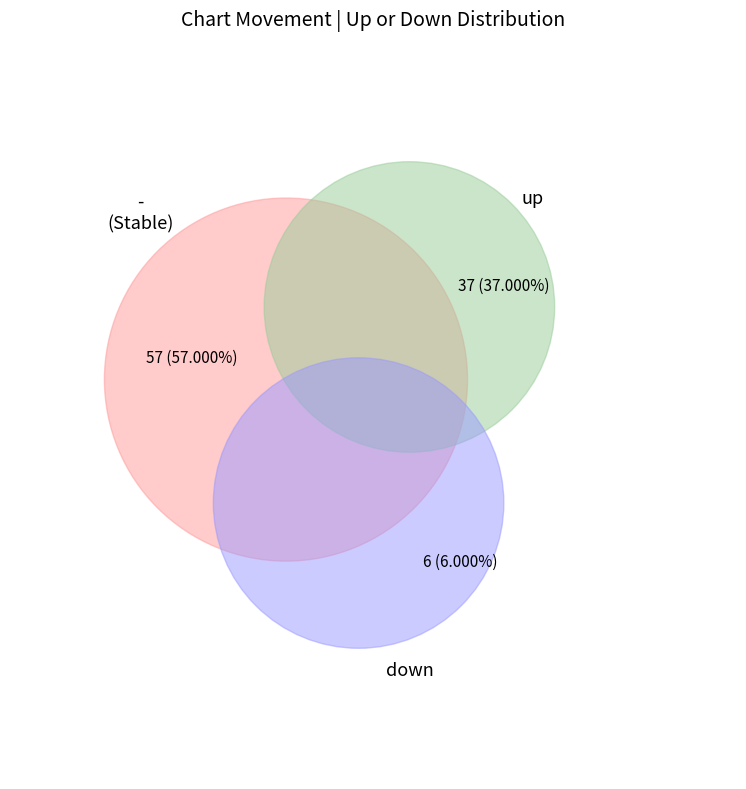

Which has a higher value, down or up?

up